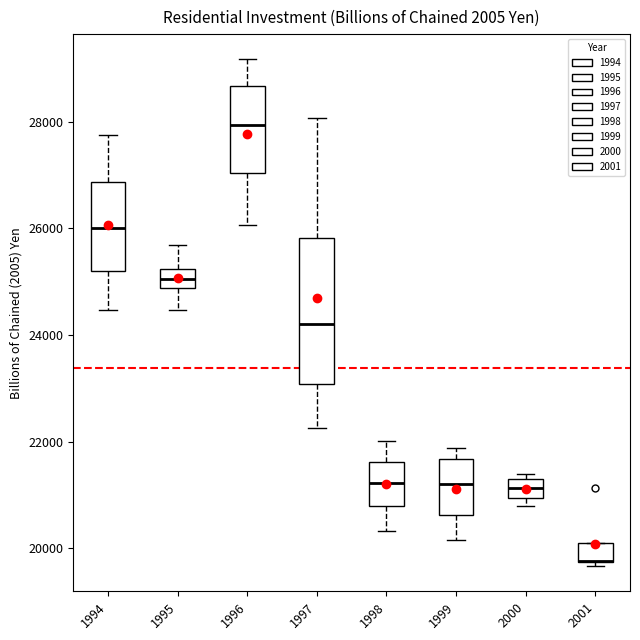

Reading left to right, transcribe this box plot: for each box, give where its median line is, the range the box spans, and where its two whiskers end, as read against the y-axis. The values are not printed on the chart, so give them approximately, as read against the axis.

1994: median 26000, box 25200 to 26800, whiskers 24400 to 27800
1995: median 25000, box 24800 to 25200, whiskers 24400 to 25600
1996: median 28000, box 27000 to 28600, whiskers 26000 to 29200
1997: median 24200, box 23000 to 25800, whiskers 22200 to 28000
1998: median 21200, box 20800 to 21600, whiskers 20400 to 22000
1999: median 21200, box 20600 to 21600, whiskers 20200 to 21800
2000: median 21200, box 21000 to 21400, whiskers 20800 to 21400 (just above the box's upper edge)
2001: median 19800 (drawn on the box's lower edge), box 19800 to 20200, whiskers 19600 to 20200